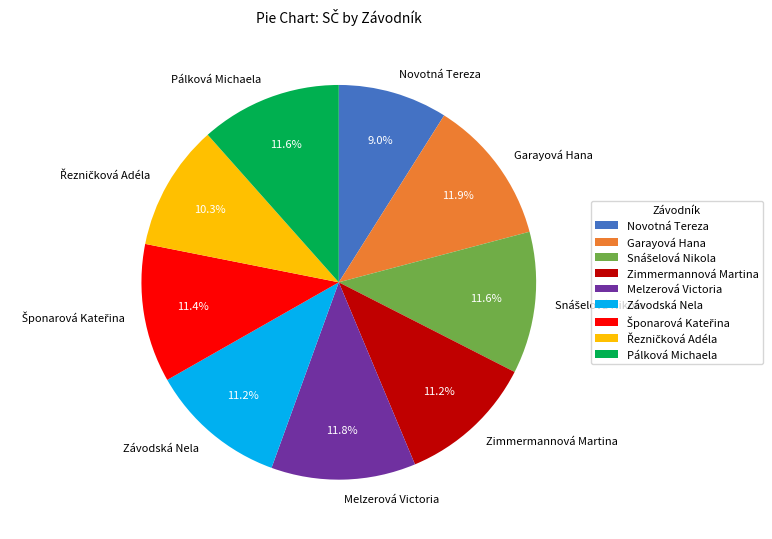

Approximately how many times larger is the value at Melzerová Victoria compared to Pálková Michaela?

1.0